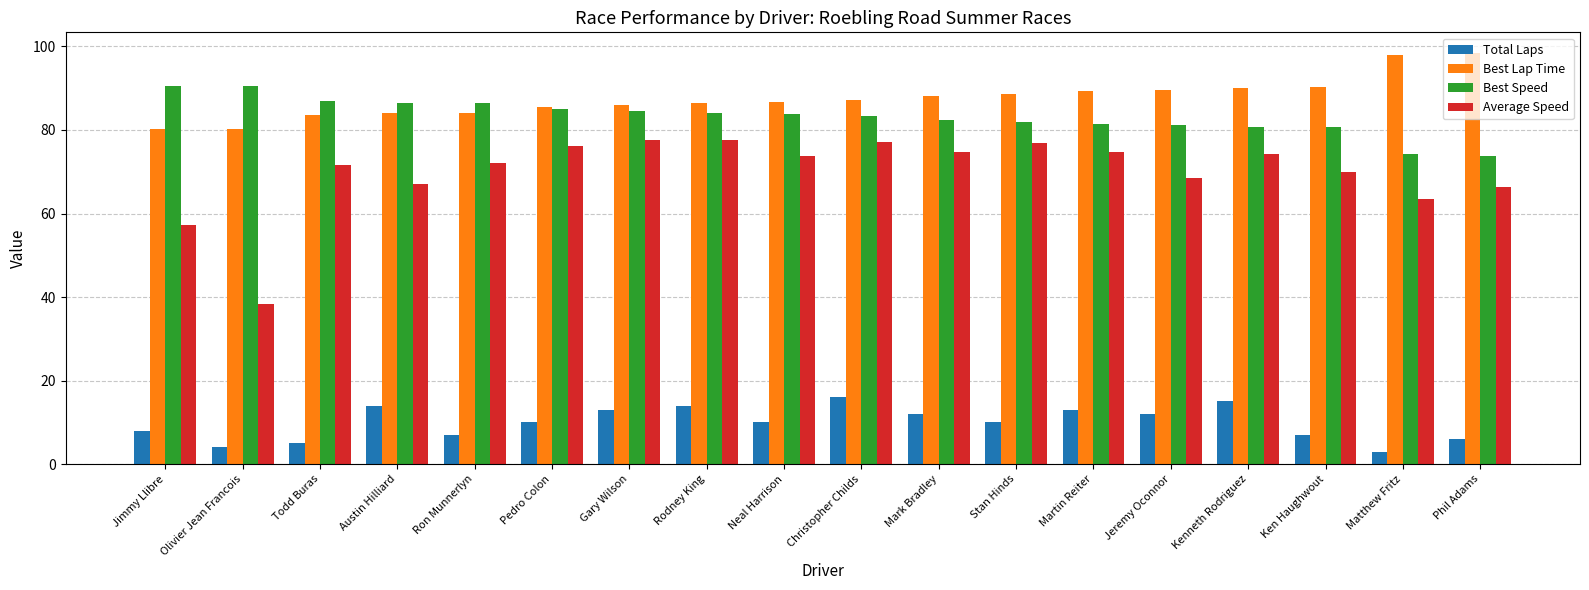

What is the label of the 8th bar from the right?

Mark Bradley